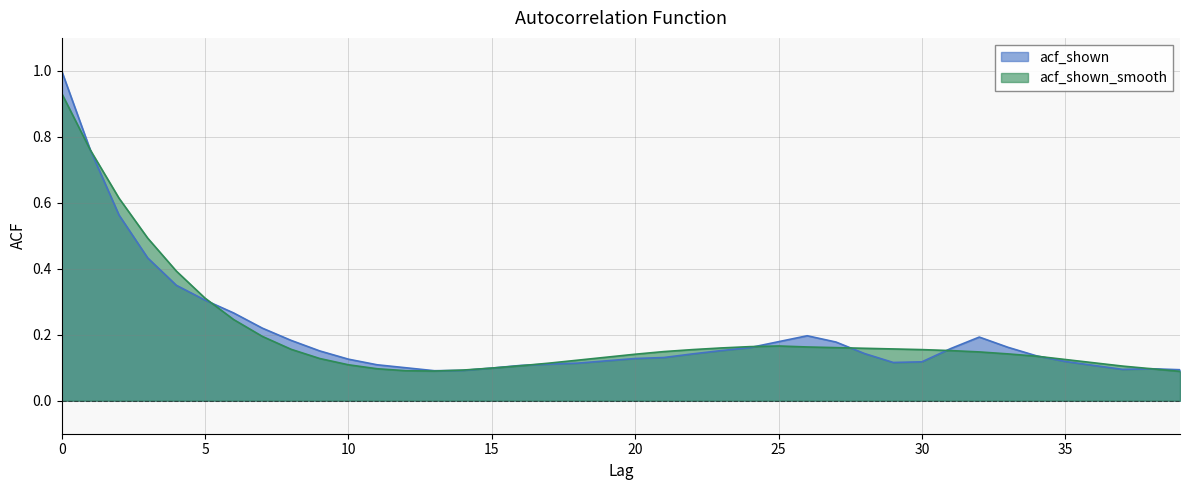

List the series in order of their overall mean, highest first.

acf_shown_smooth, acf_shown